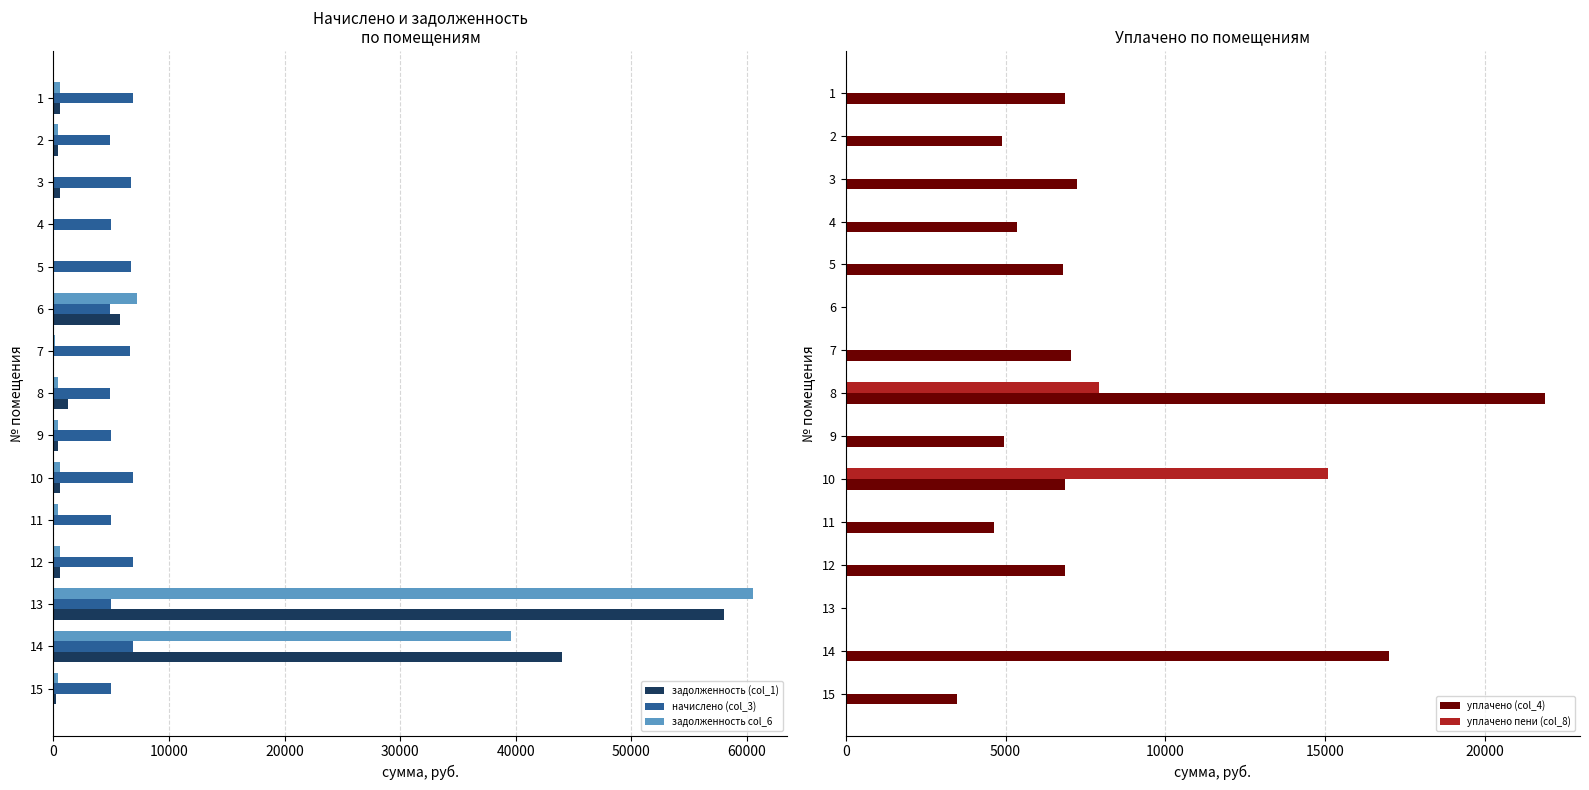

What is the sum of all задолженность col_6 values?

111173.6